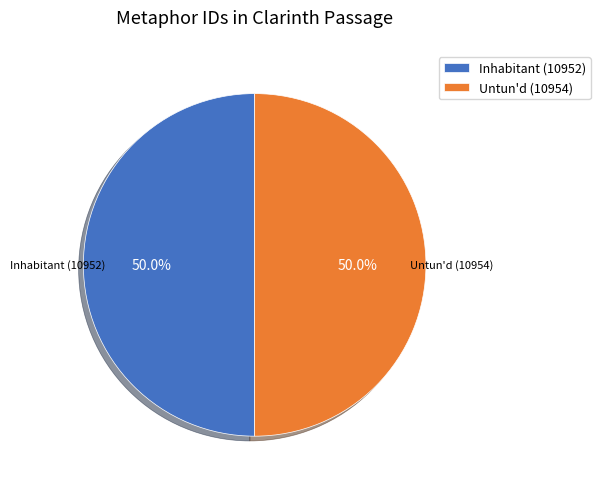

What is the ratio of the value at Untun'd (10954) to the value at Inhabitant (10952)?

1.0